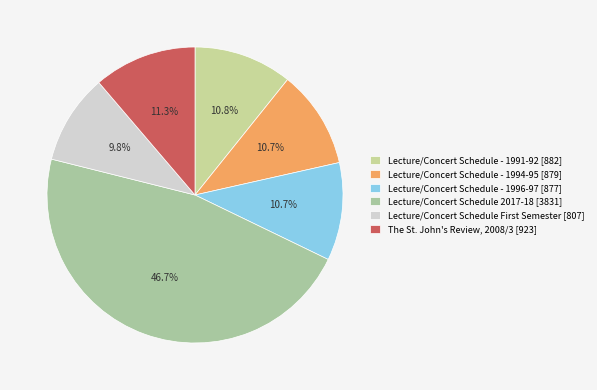

What portion of the pie excludes Lecture/Concert Schedule - 1991-92?

89.2%